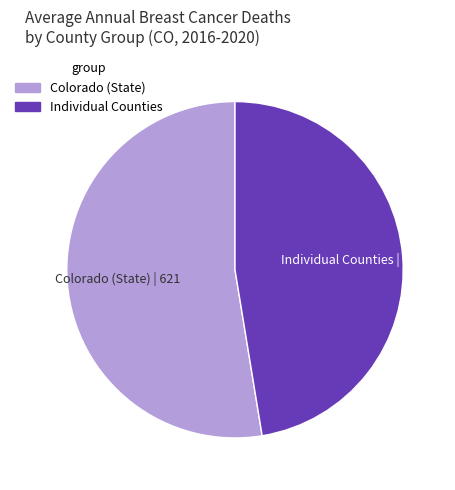

Is it true that Individual Counties is 47% of the pie?

True